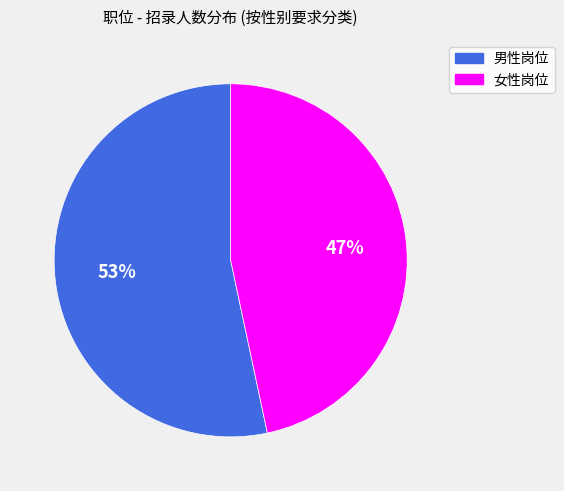

Rank the categories by value from lowest to highest.

女性岗位, 男性岗位